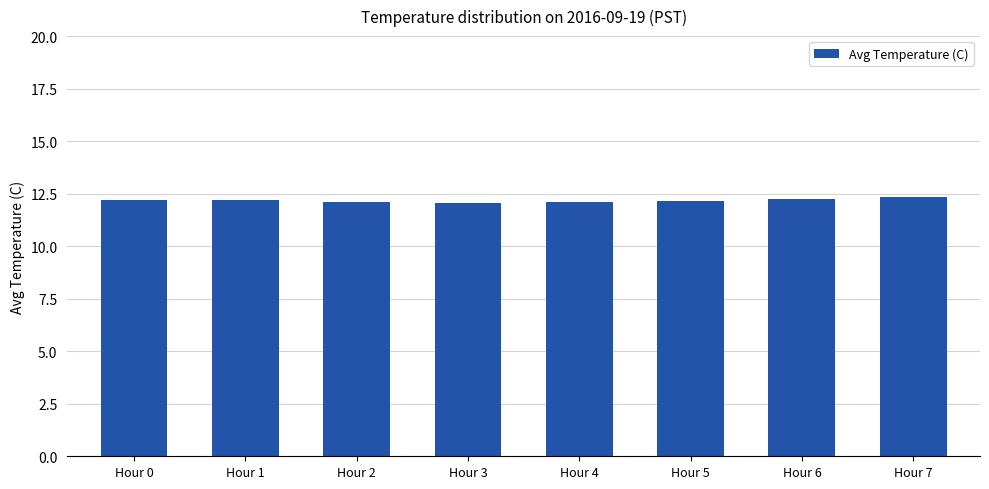

What is the minimum value shown in the chart?

12.1